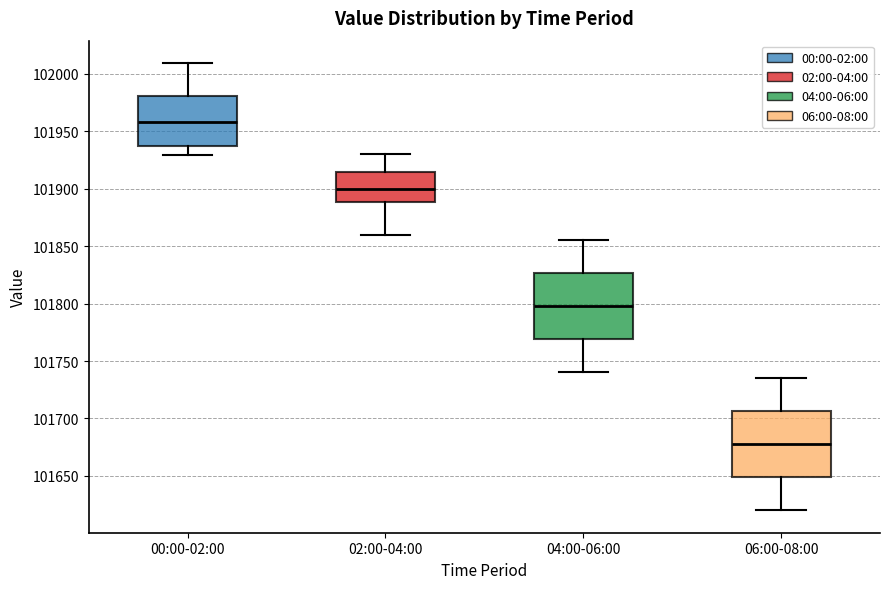

Reading left to right, transcribe this box plot: for each box, give where its median line is, the range the box spans, and where its two whiskers end, as read against the y-axis. The values are not printed on the chart, so give them approximately, as read against the axis.

00:00-02:00: median 101960, box 101935 to 101980, whiskers 101930 to 102010
02:00-04:00: median 101900, box 101890 to 101915, whiskers 101860 to 101930
04:00-06:00: median 101800, box 101770 to 101825, whiskers 101740 to 101855
06:00-08:00: median 101680, box 101650 to 101705, whiskers 101620 to 101735